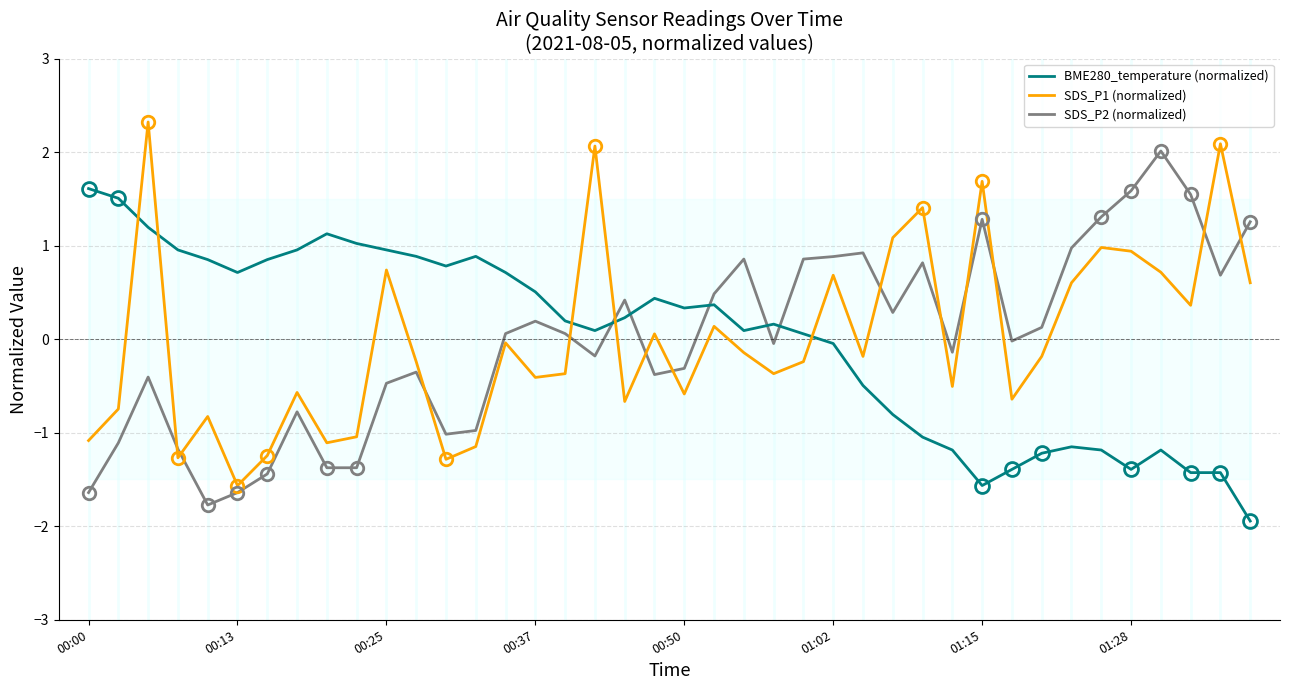

What is the lowest value of the SDS_P1 (normalized) series?

-1.6